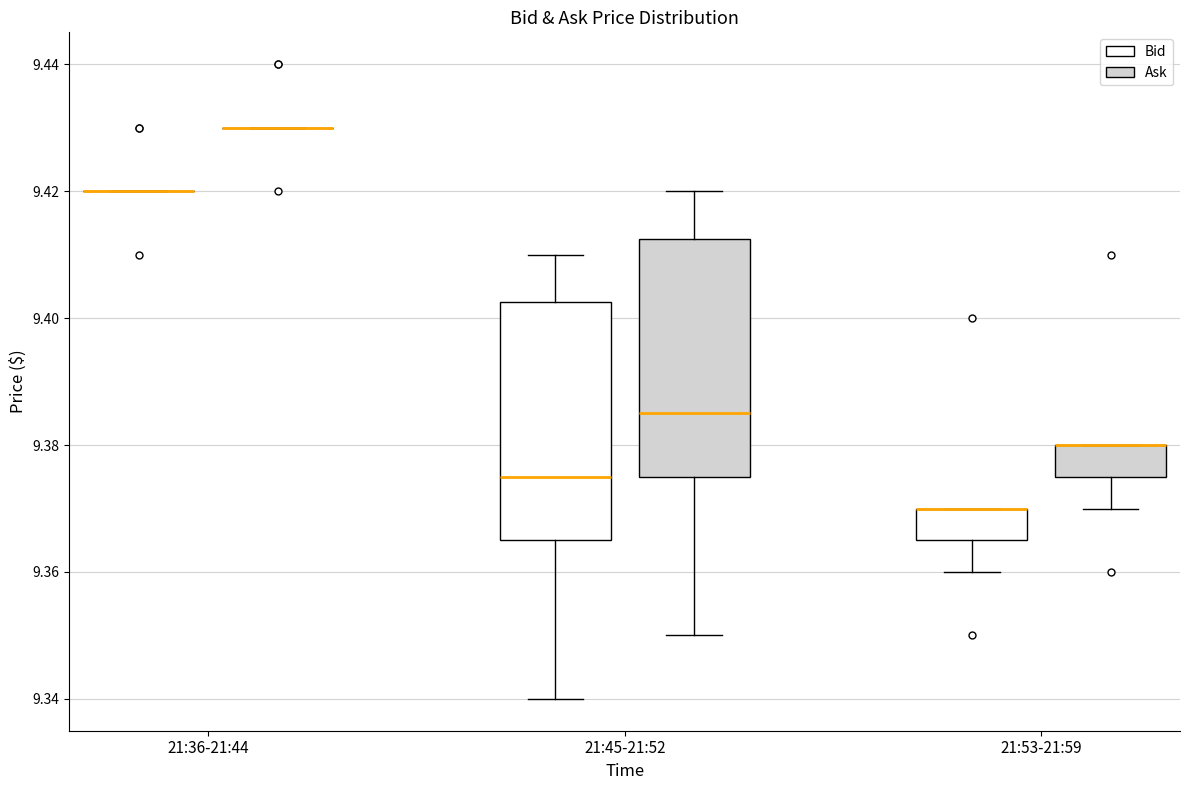

Reading left to right, transcribe this box plot: for each box, give where its median line is, the range the box spans, and where its two whiskers end, as read against the y-axis. The values are not printed on the chart, so give them approximately, as read against the axis.

21:36-21:44 (Bid): box collapsed to a line at 9.420, whiskers 9.420 to 9.420
21:36-21:44 (Ask): box collapsed to a line at 9.430, whiskers 9.430 to 9.430
21:45-21:52 (Bid): median 9.376, box 9.366 to 9.402, whiskers 9.340 to 9.410
21:45-21:52 (Ask): median 9.386, box 9.376 to 9.412, whiskers 9.350 to 9.420
21:53-21:59 (Bid): median 9.370 (drawn on the box's upper edge), box 9.366 to 9.370, whiskers 9.360 to 9.370
21:53-21:59 (Ask): median 9.380 (drawn on the box's upper edge), box 9.376 to 9.380, whiskers 9.370 to 9.380